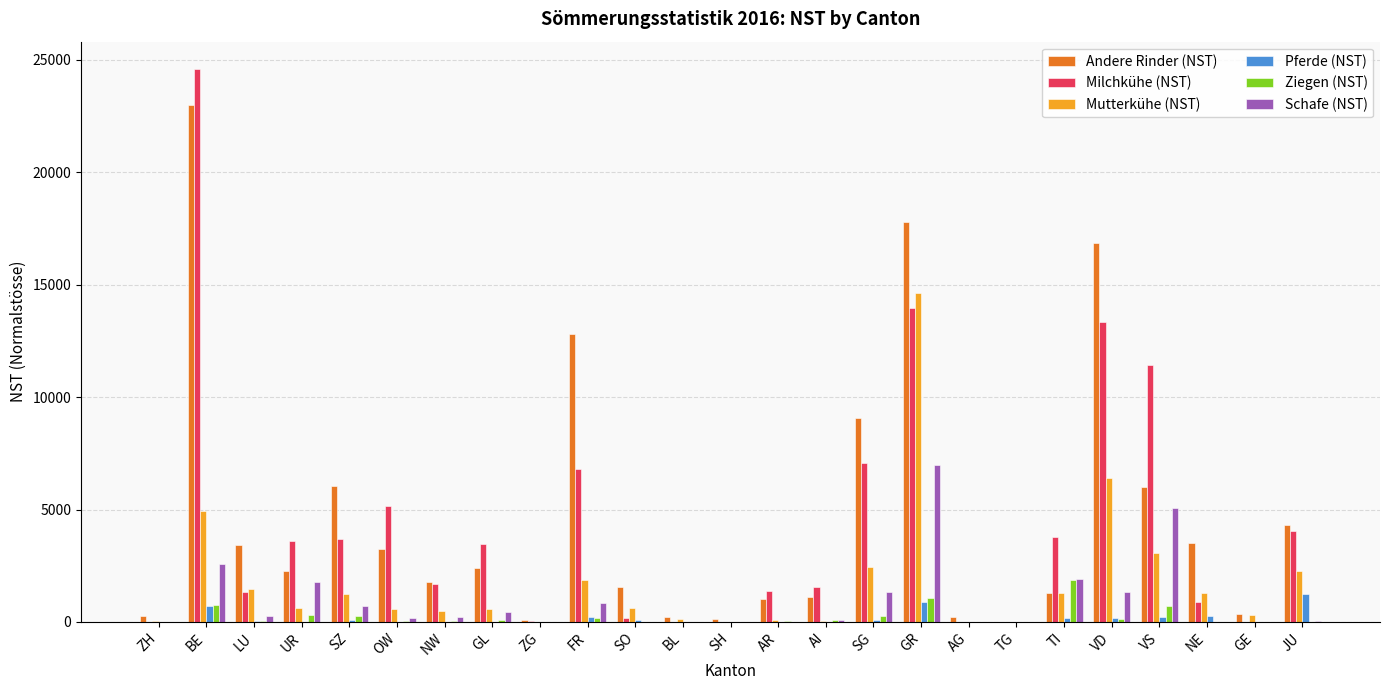

How many series are shown in this chart?

6